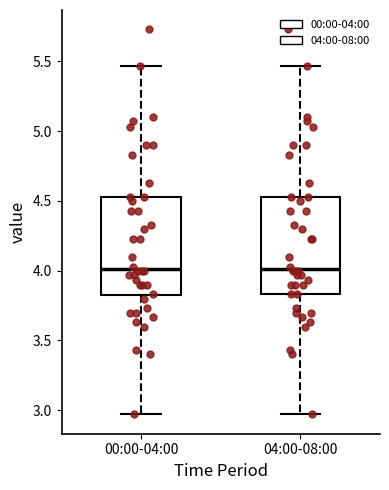

Reading left to right, transcribe this box plot: for each box, give where its median line is, the range the box spans, and where its two whiskers end, as read against the y-axis. The values are not printed on the chart, so give them approximately, as read against the axis.

00:00-04:00: median 4.00, box 3.80 to 4.55, whiskers 2.95 to 5.45
04:00-08:00: median 4.00, box 3.85 to 4.55, whiskers 2.95 to 5.45